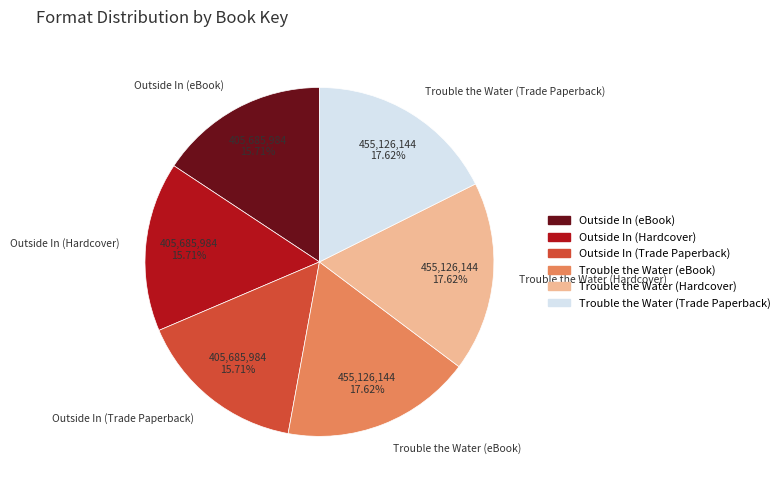

What is the ratio of the value at Outside In (eBook) to the value at Trouble the Water (eBook)?

0.9